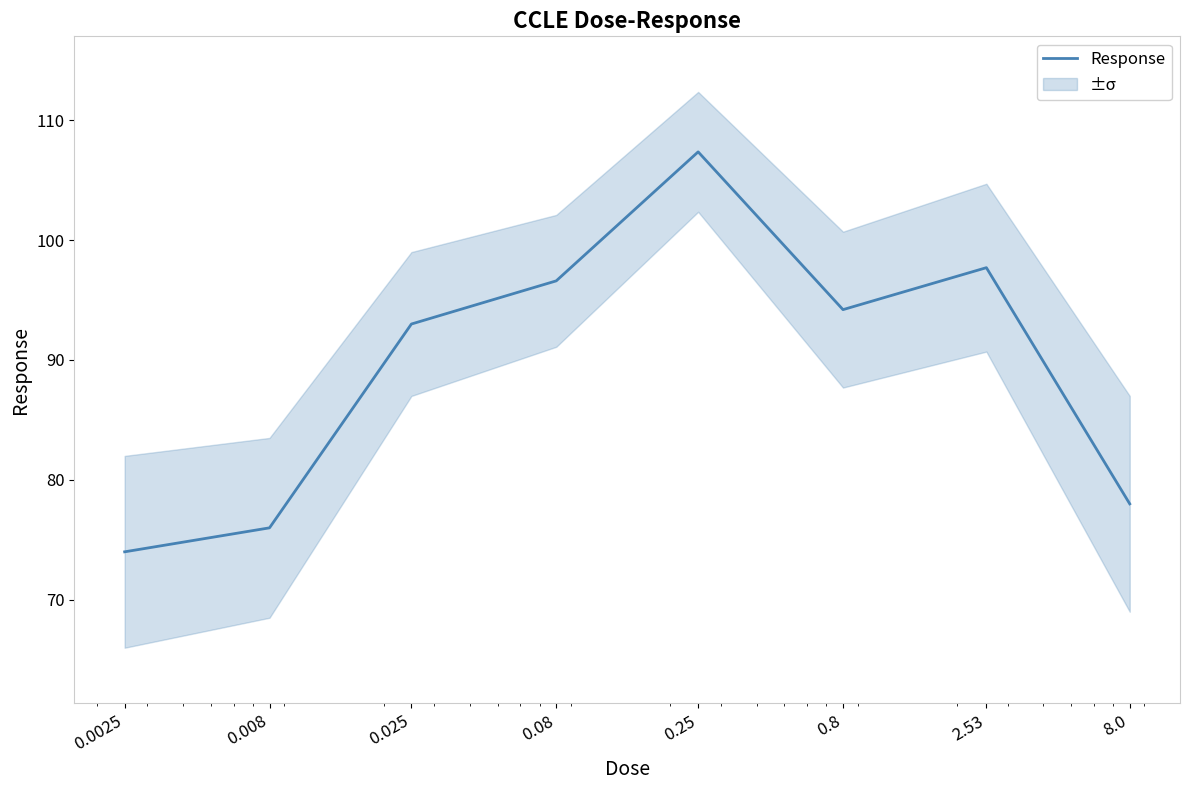

What is the difference between the values at 0.025 and 8.0?

15.0